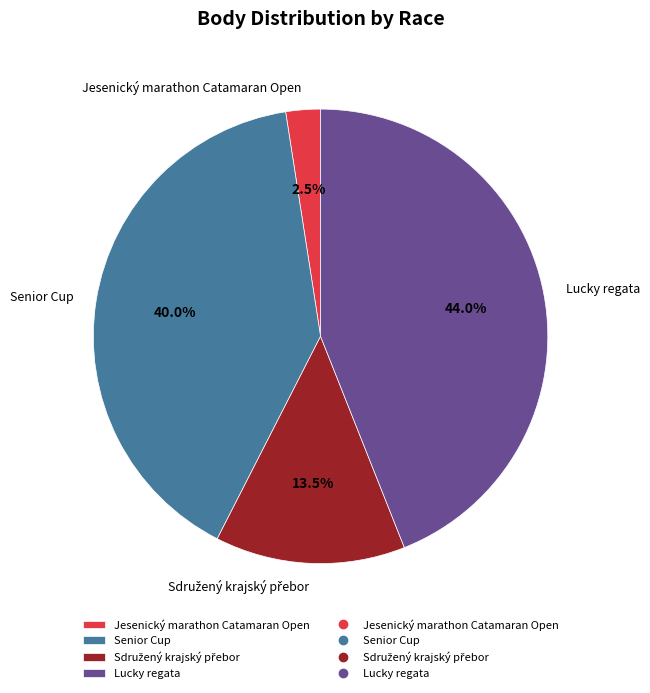

What is the ratio of the value at Jesenický marathon Catamaran Open to the value at Senior Cup?

0.1